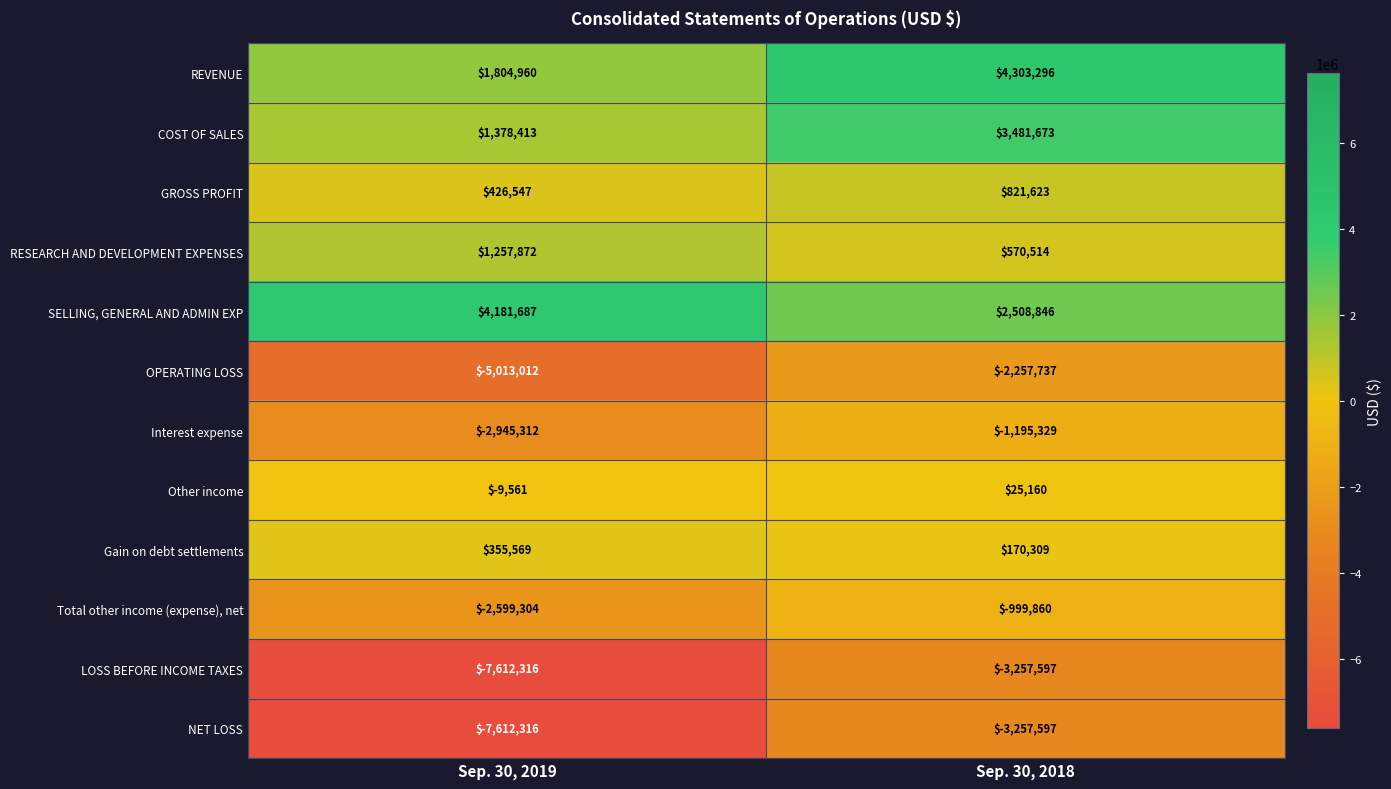

How many data points does each series have?

2